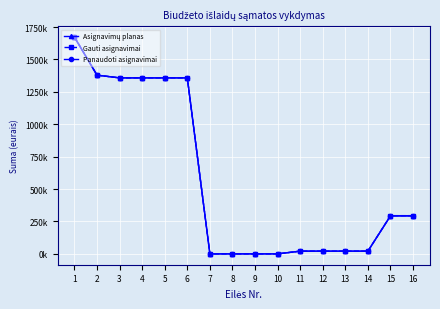

The value of Gauti asignavimai at 4 is 1358019.0. True or false?

True